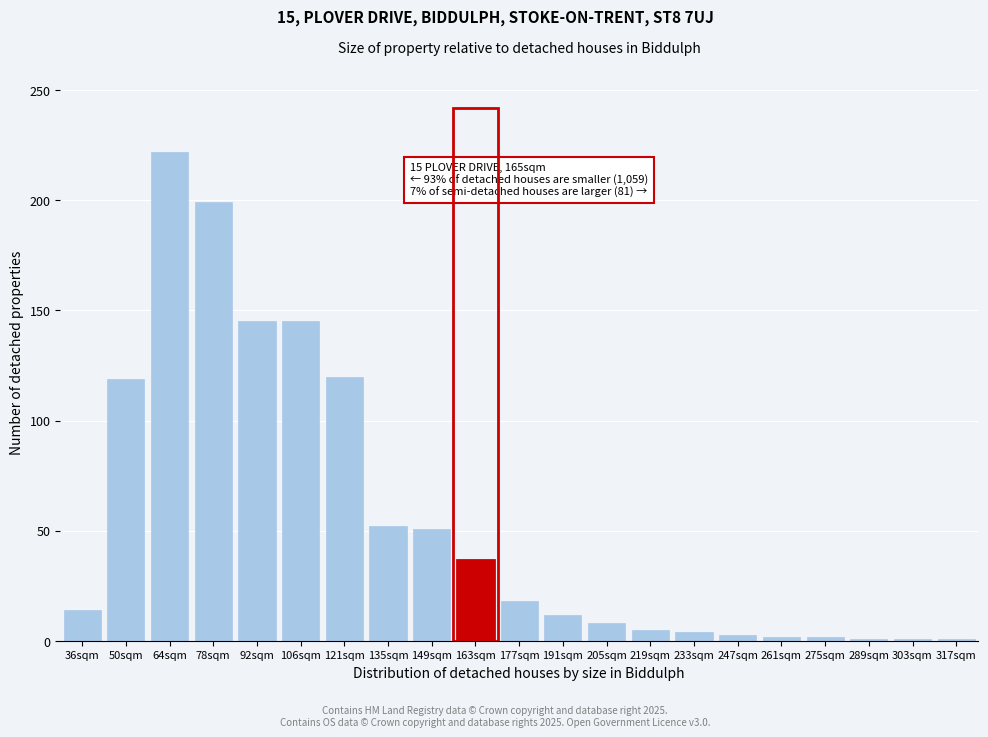

At which category does the chart reach its peak across all series?

64sqm